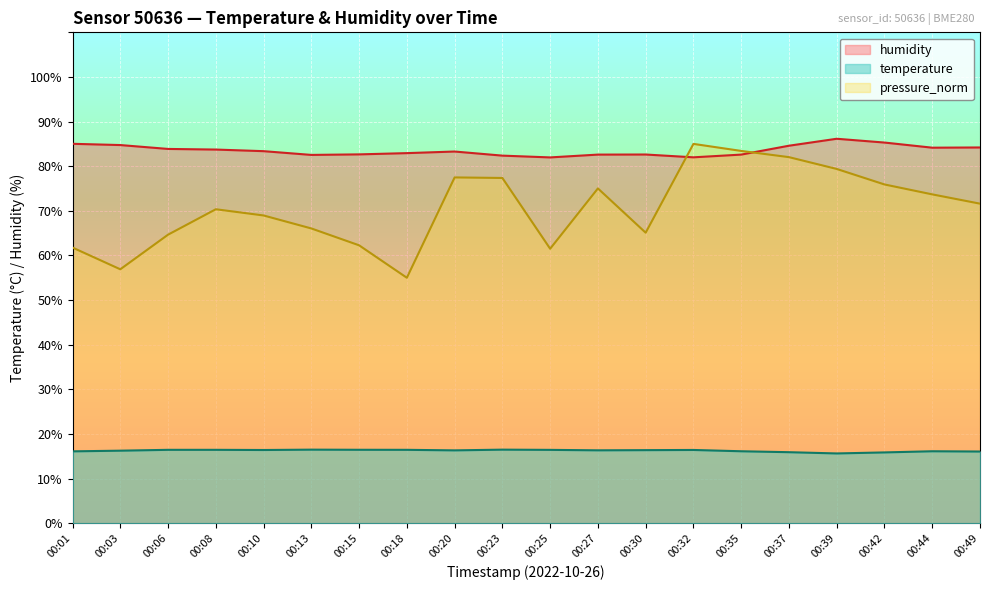

True or false: humidity has more than 0 points higher than both neighbors.

True